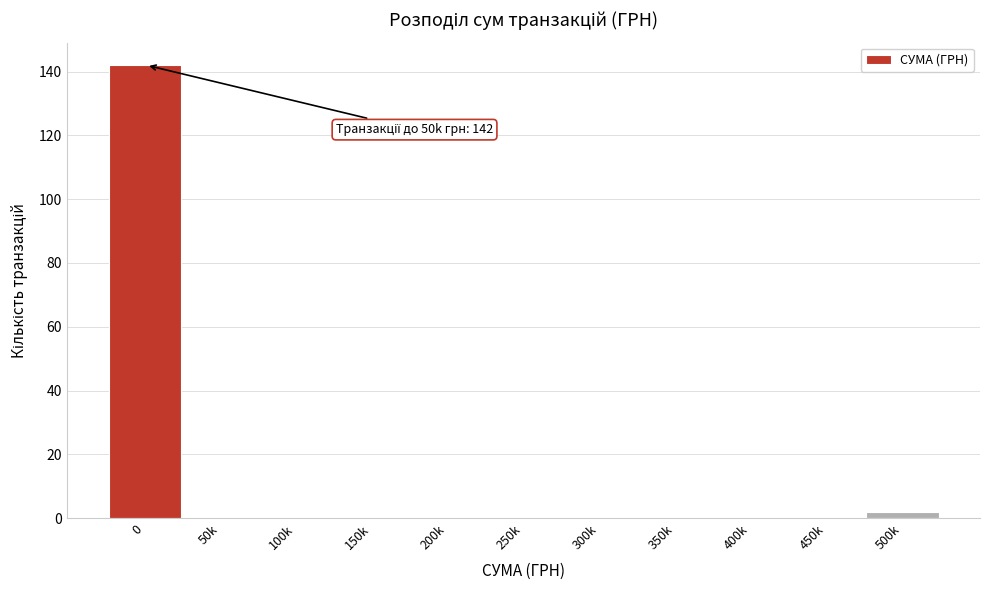

Reading right to left, list all the values displayed in this chart.

500k=2	450k=0	400k=0	350k=0	300k=0	250k=0	200k=0	150k=0	100k=0	50k=0	0=142